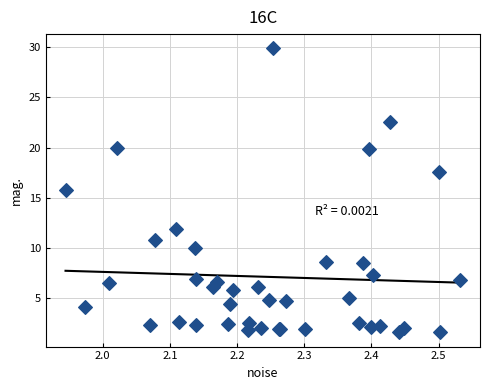

What Y value in the scatter plot is closest to 15?

15.7